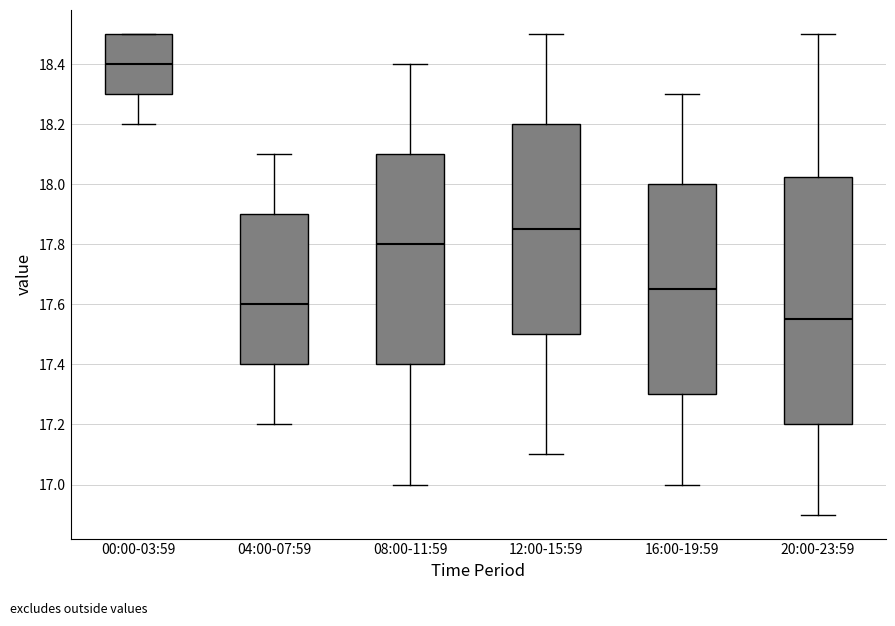

Where does the median line of the box for 00:00-03:59 sit on the y-axis? The values are not printed on the chart, so give them approximately, as read against the axis.

18.40